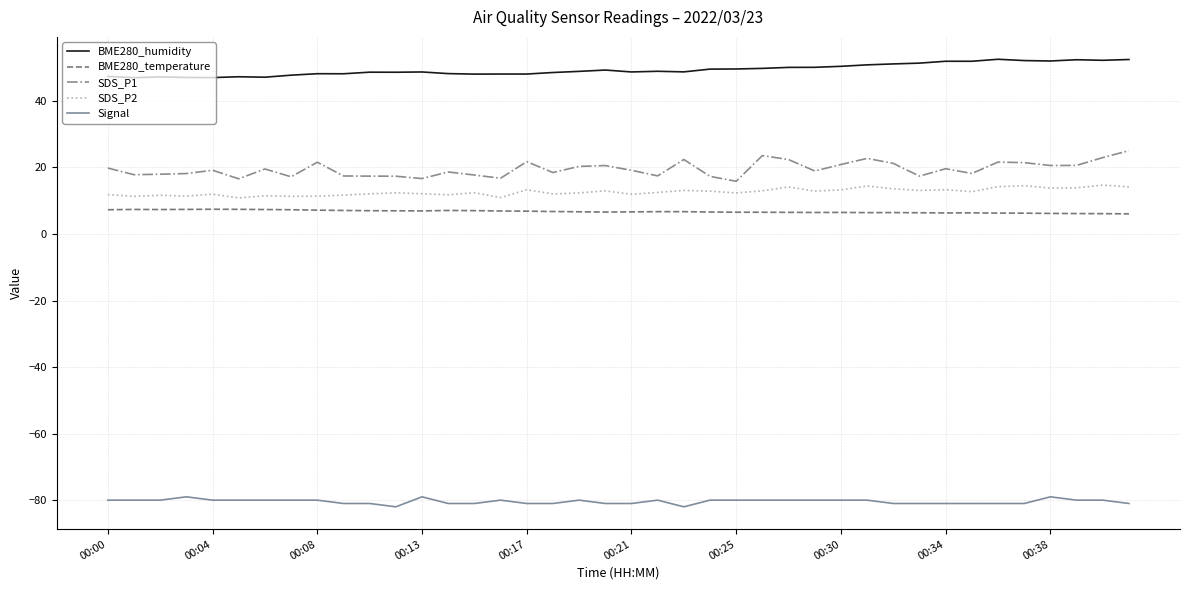

Which series has the largest range (max minus min)?

SDS_P1